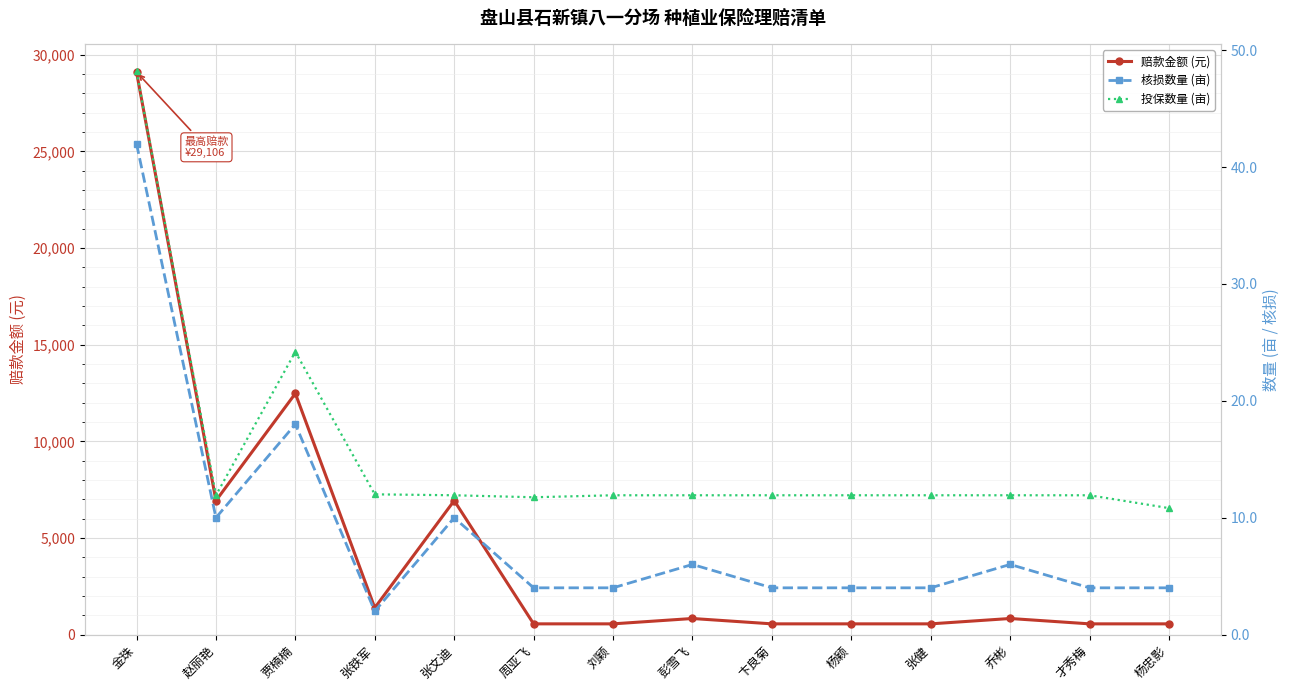

What is the value of the 赔款金额 (元) point at the 3rd from the left?

12474.0